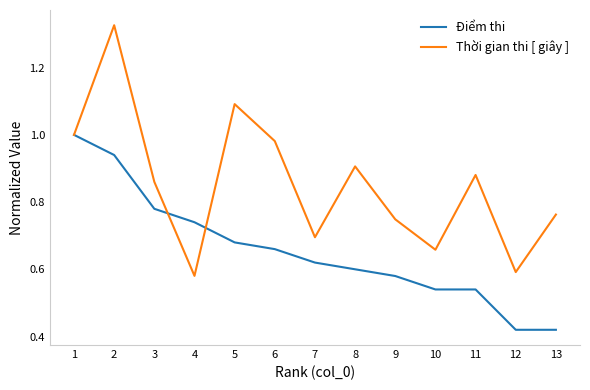

Is the value of Điểm thi at 13 greater than the value of Thời gian thi [ giây ] at 1?

No